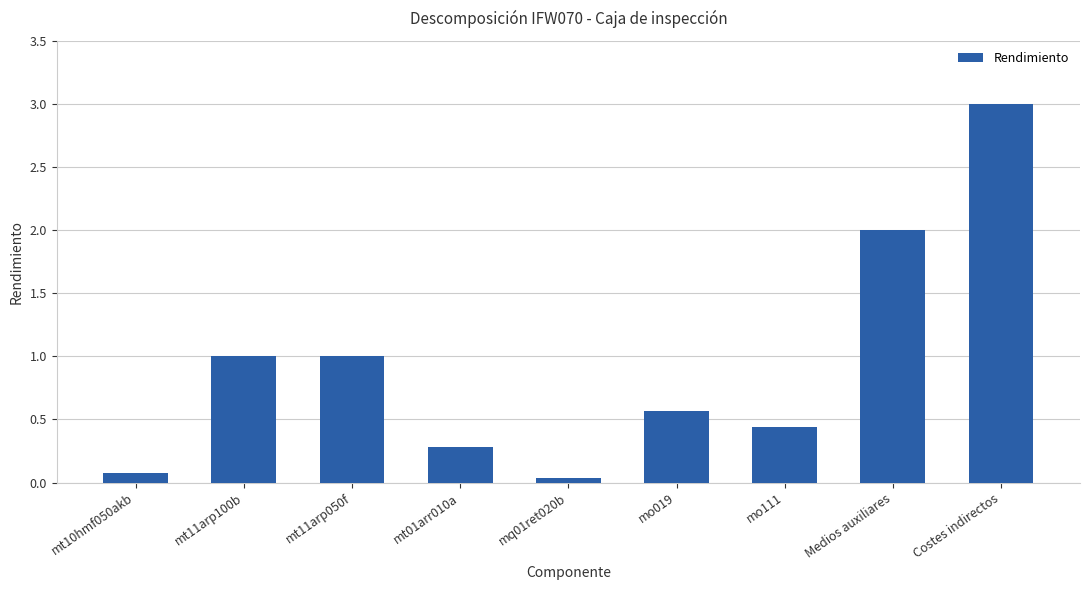

Is it true that the value at Medios auxiliares is 3.2?

False